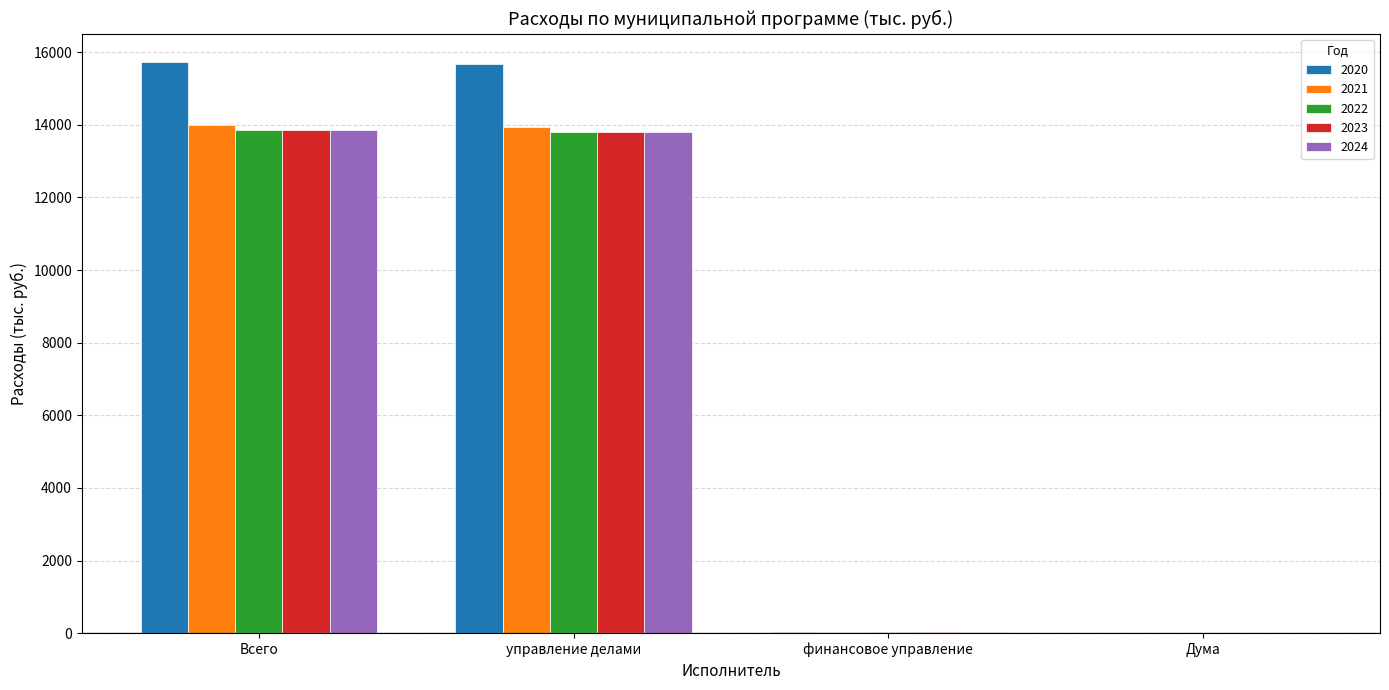

What is the average value of the 2022 series?

6929.5